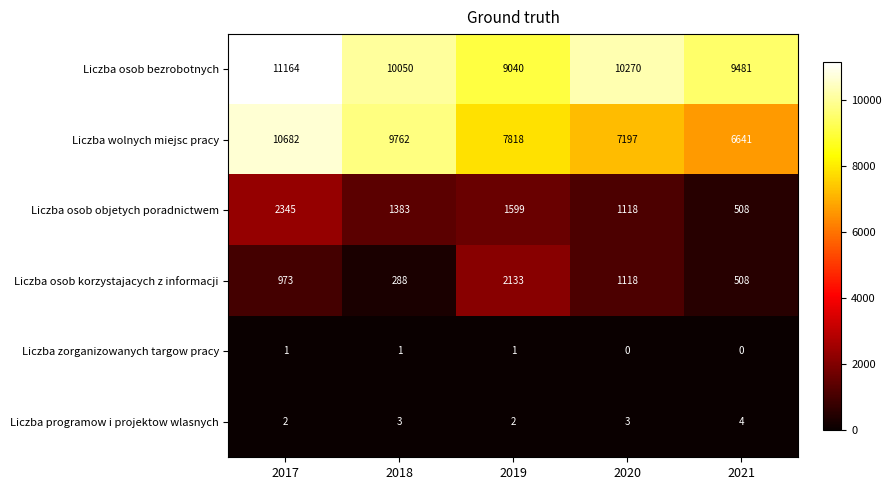

What is the difference between the highest and lowest values at 2020?

10270